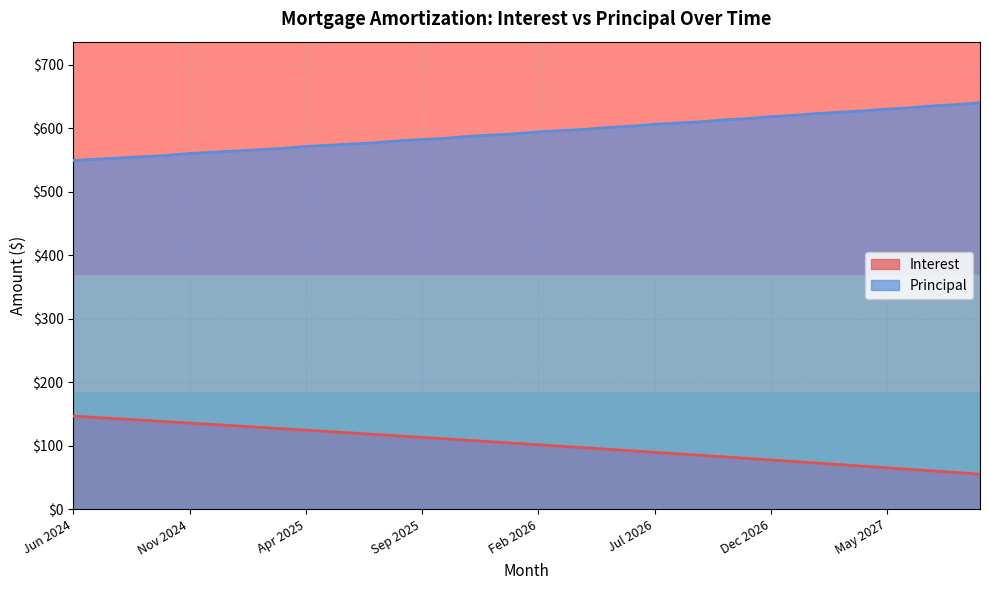

The value of Principal at Jan 2027 is 620.0. True or false?

True